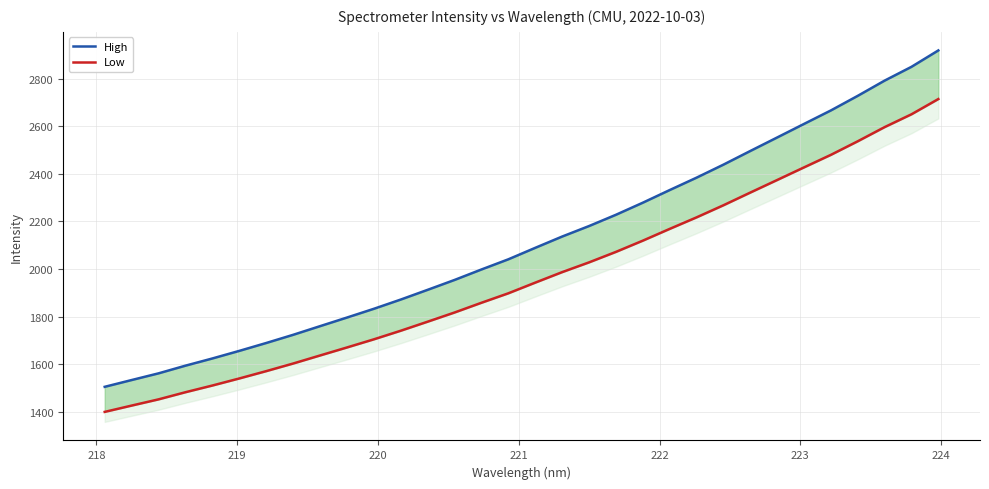

Which series has the largest range (max minus min)?

High